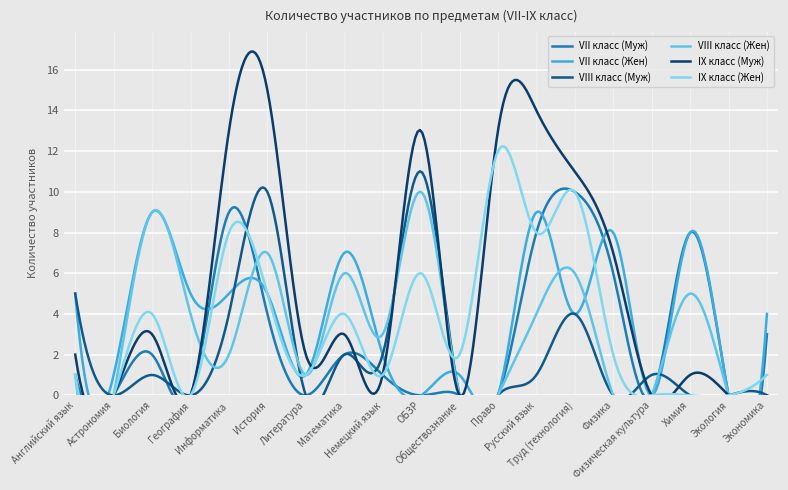

Between Биология and Экономика, which series saw the biggest shift?

VIII класс (Жен)